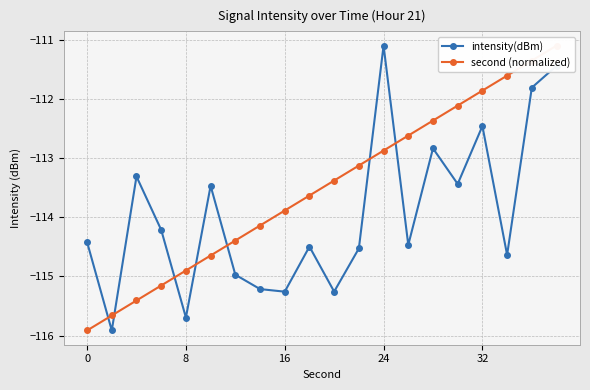

What is the minimum value for intensity(dBm)?

-115.9